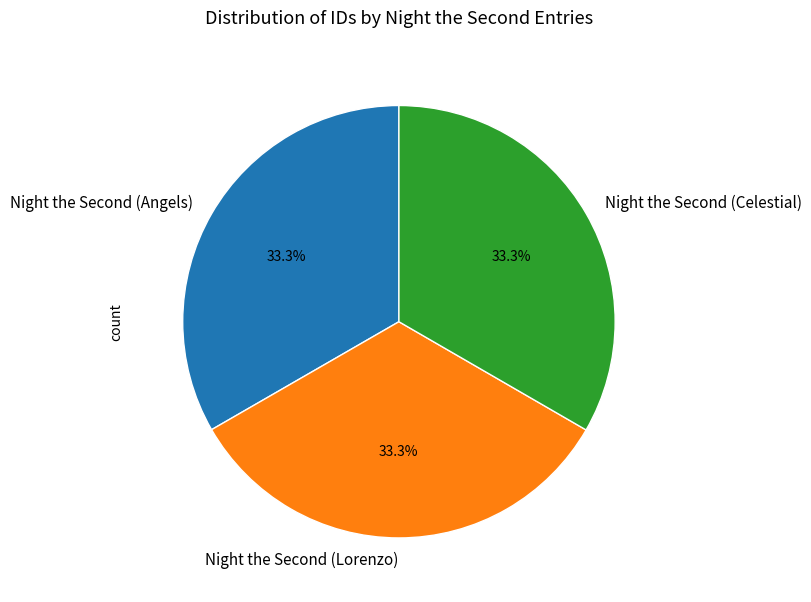

What is the largest slice in the pie chart?

Night the Second (Celestial)